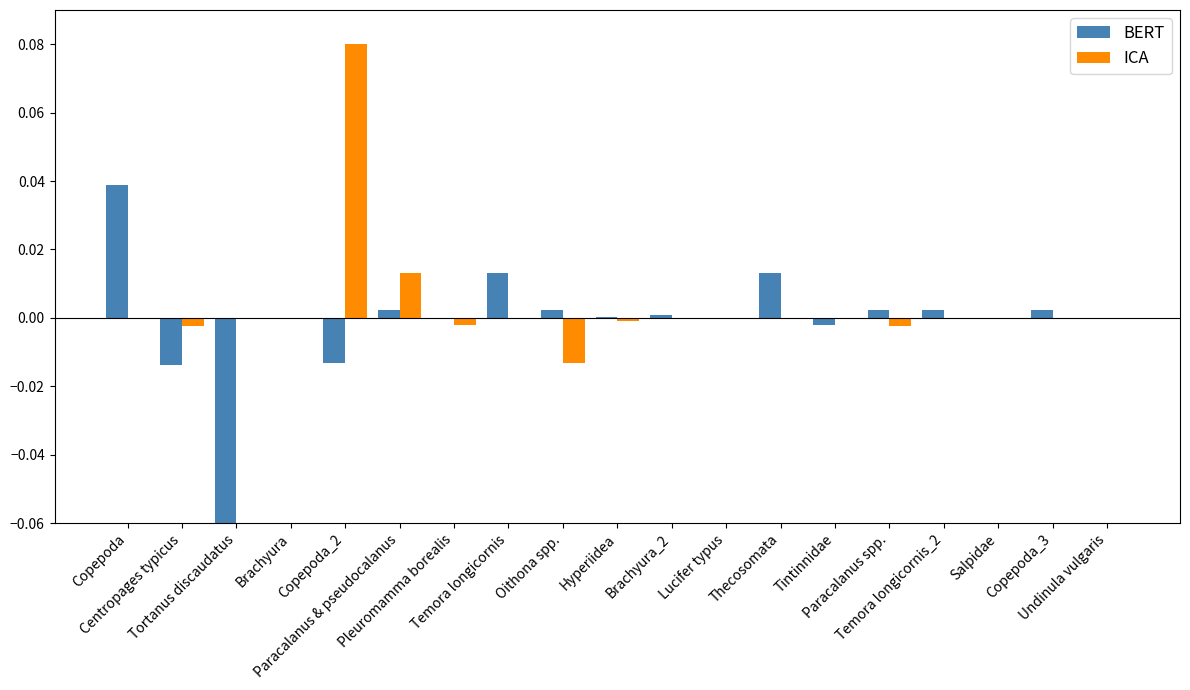

How many bars are there in total?

38